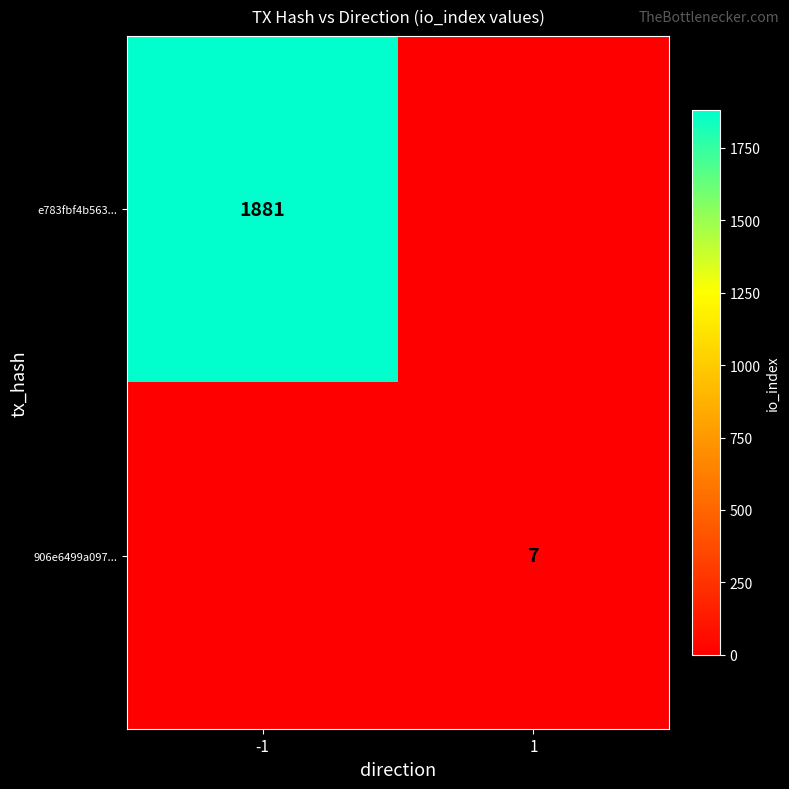

True or false: e783fbf4b563... has a value of 1881 at -1.

True